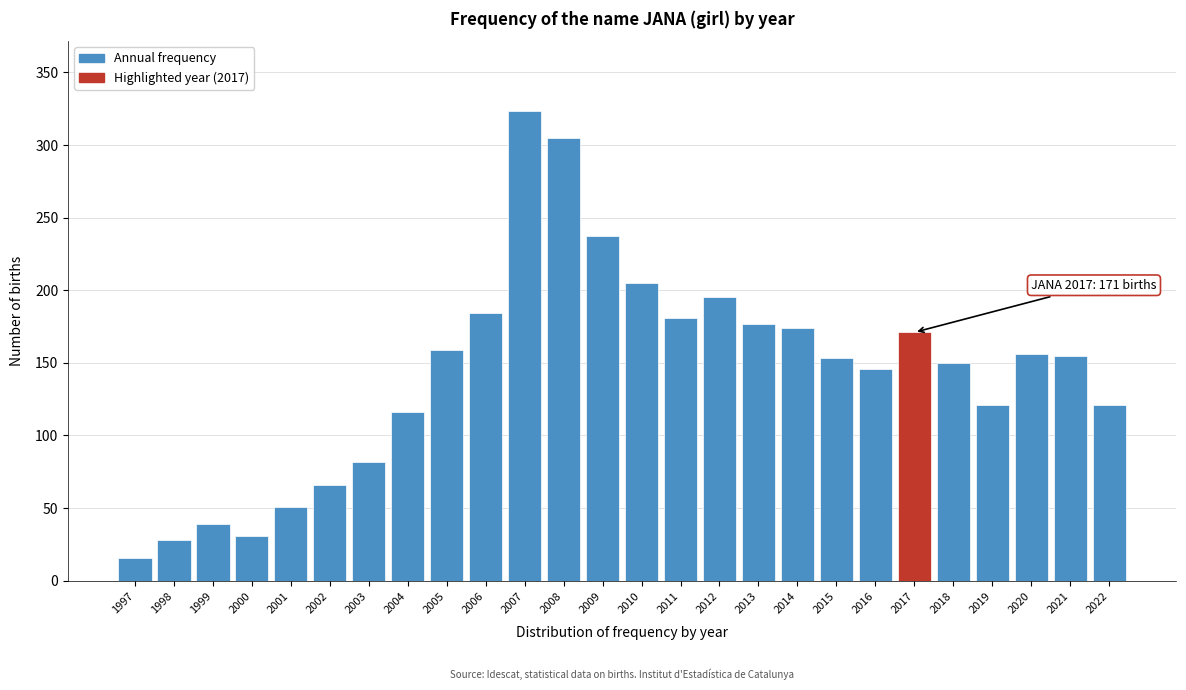

What is the value of the 9th bar from the left?

159